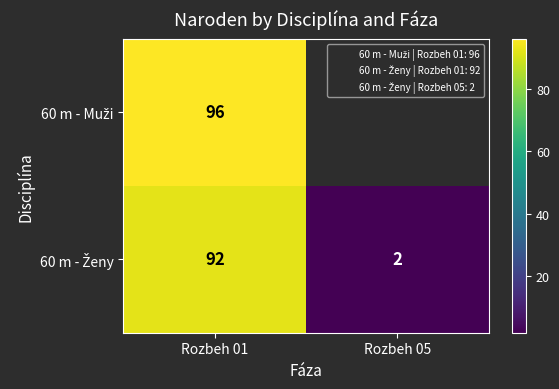

What is the total value across all series at Rozbeh 01?

188